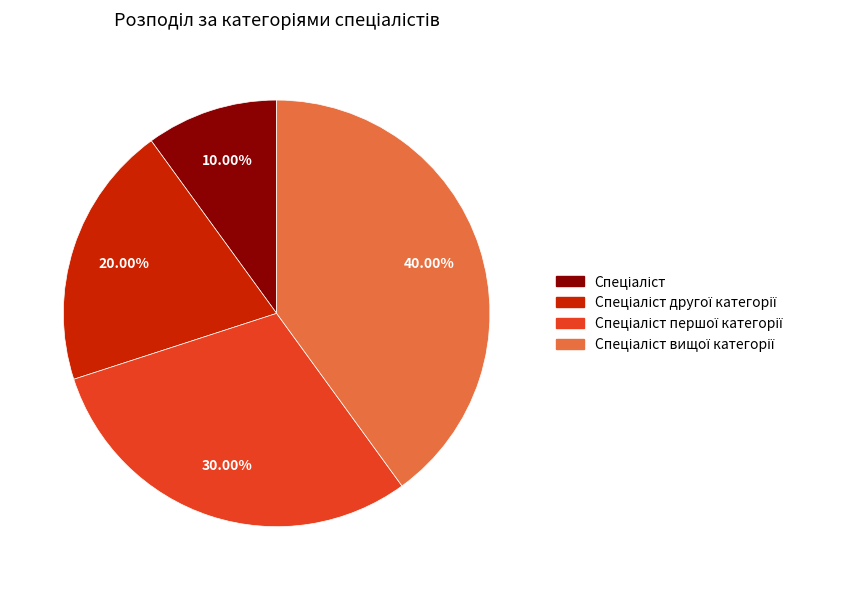

Is there any slice that represents more than half of the pie?

No